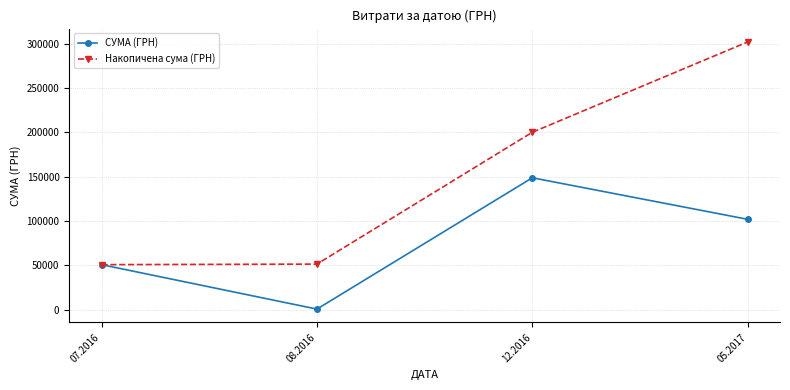

Between 08.2016 and 12.2016, which series saw the biggest shift?

Накопичена сума (ГРН)